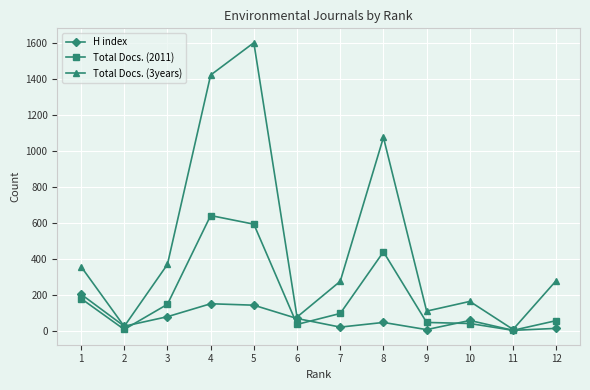

How many values in the H index series are below 57?

6